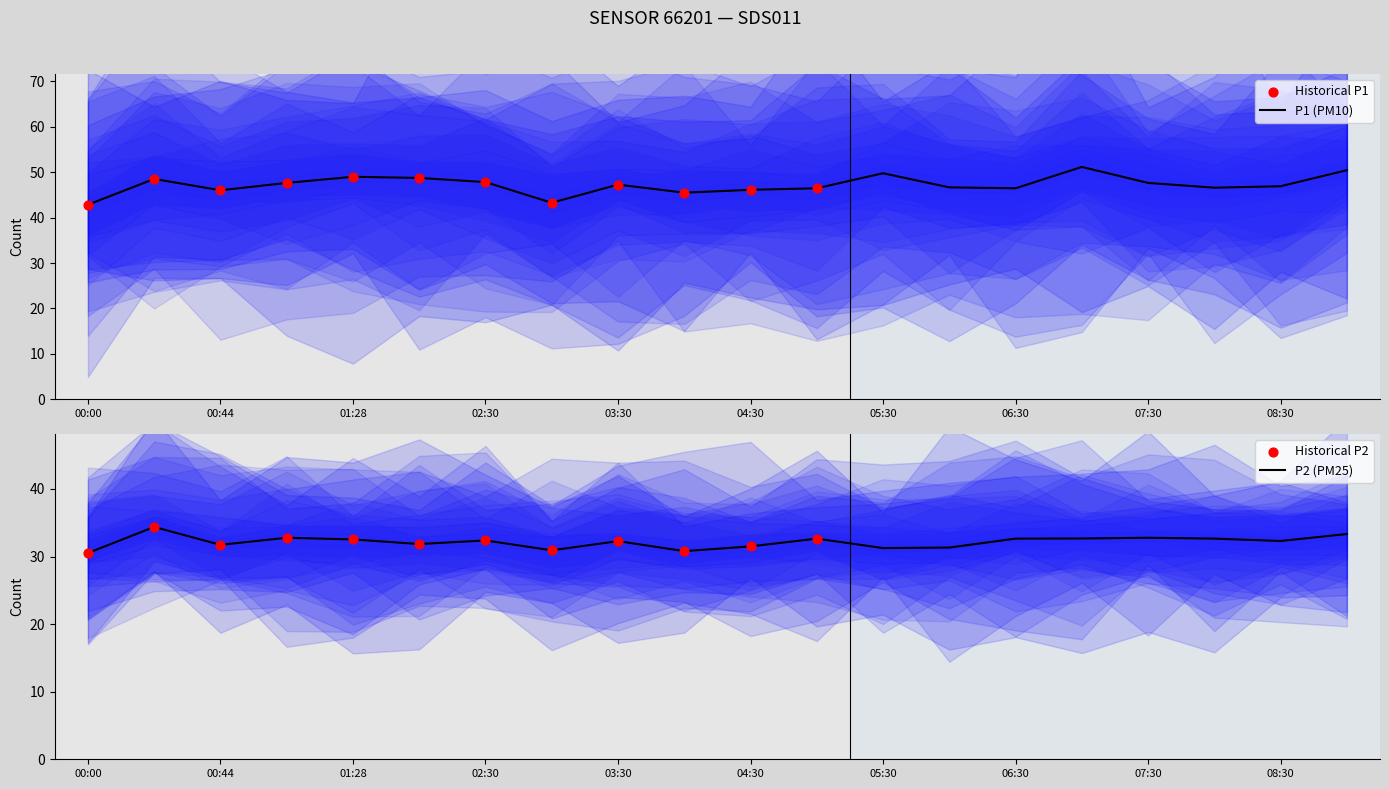

What is the lowest value of the P1 (PM10) series?

42.9